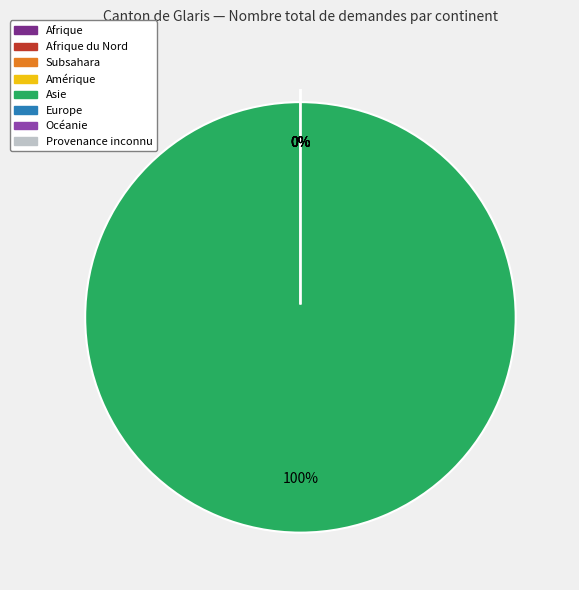

Does Provenance inconnu represent more than half of the total?

No